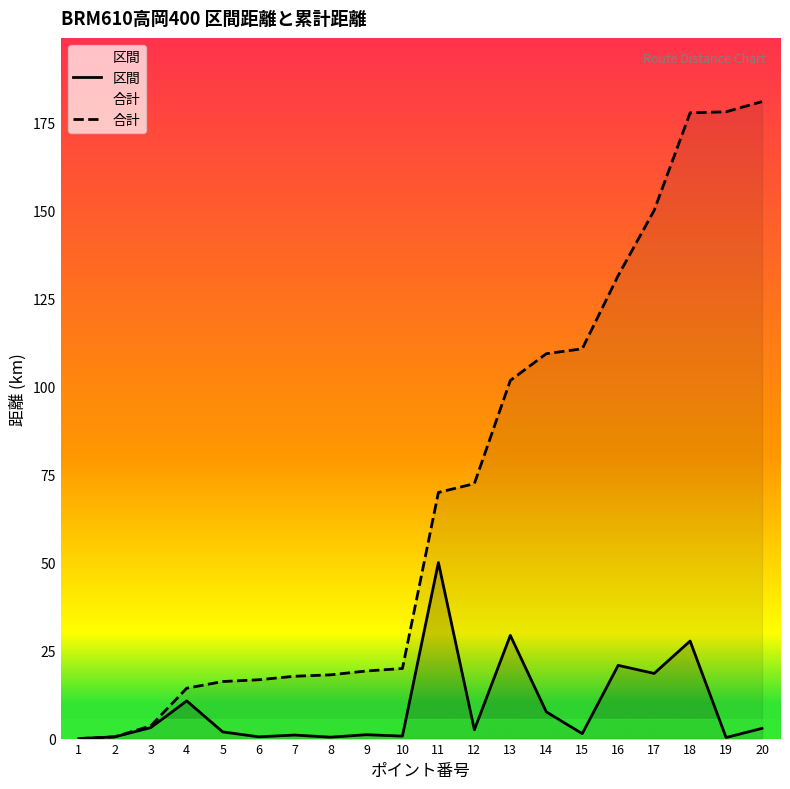

At which label does 合計 first exceed 69?

11